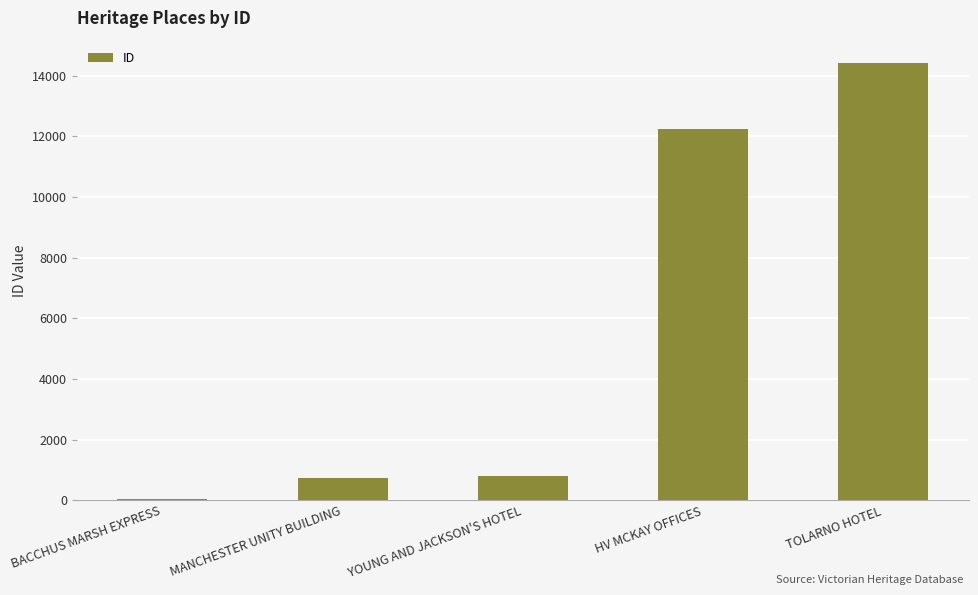

Between TOLARNO HOTEL and MANCHESTER UNITY BUILDING, which is larger?

TOLARNO HOTEL